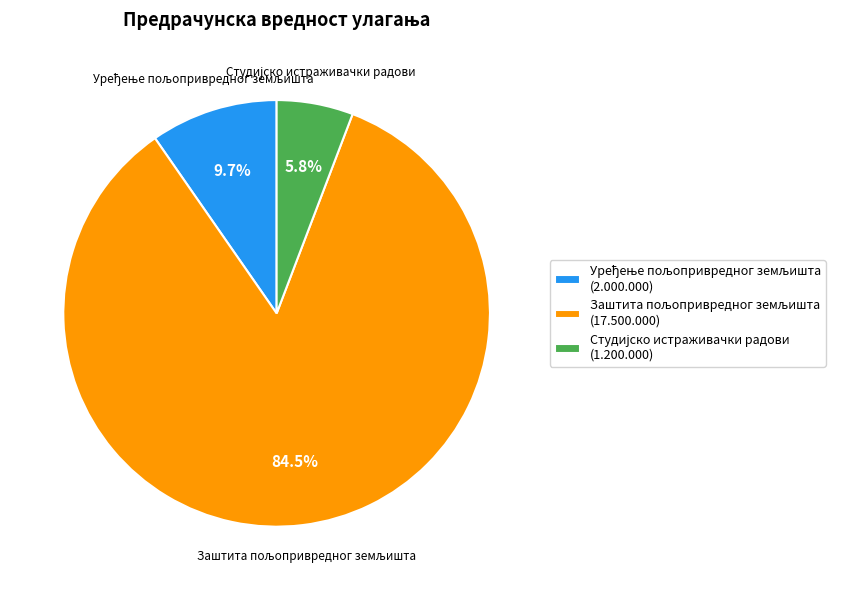

Does any single category account for the majority?

Yes